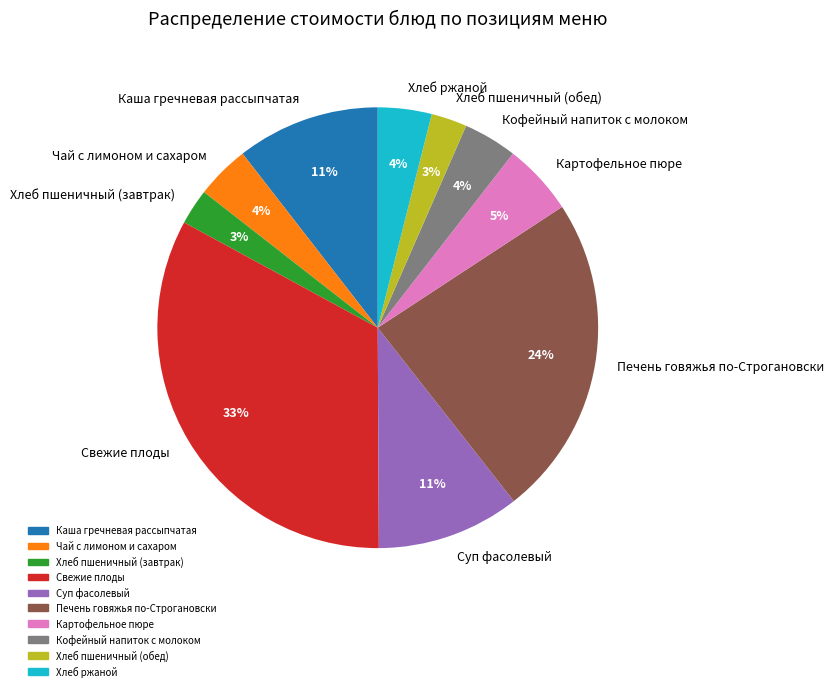

Between Хлеб ржаной and Суп фасолевый, which is larger?

Суп фасолевый